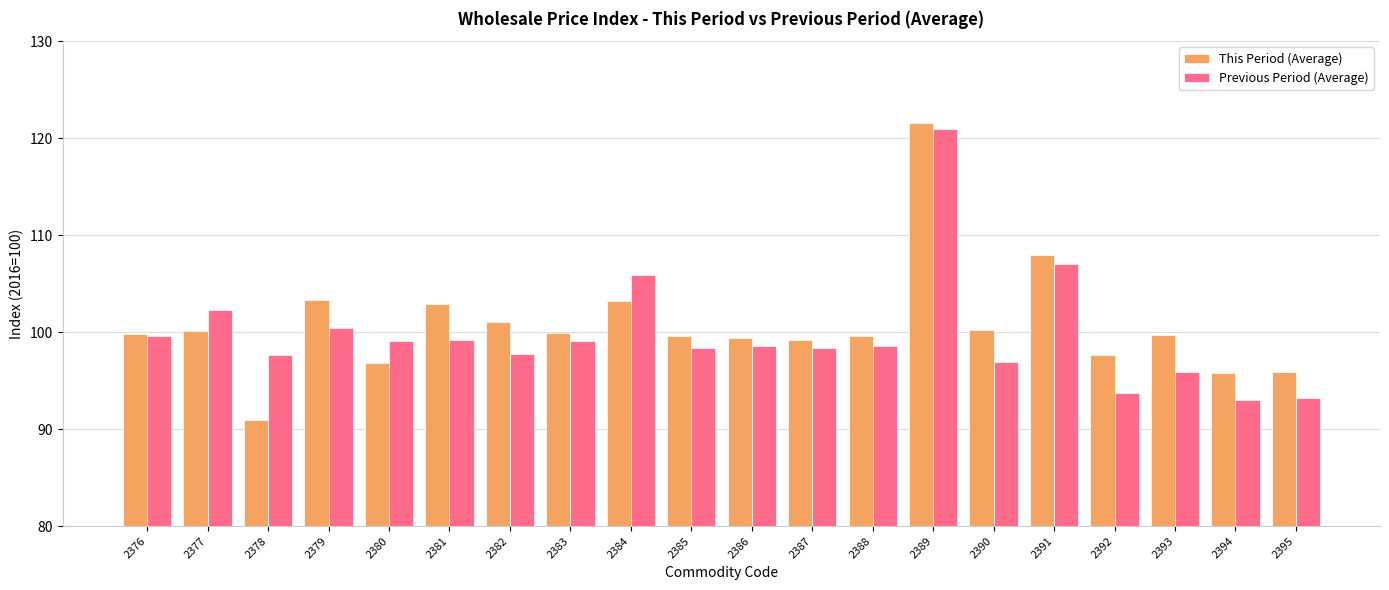

Which series has the widest spread of values?

This Period (Average)